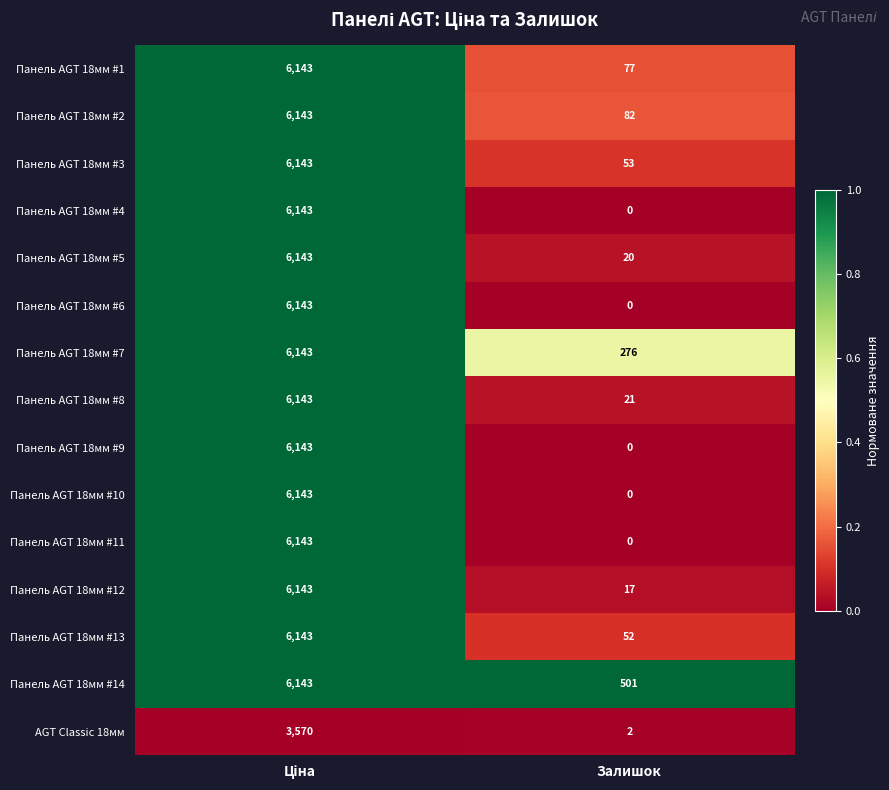

What is the sum of all Панель AGT 18мм #7 values?

6419